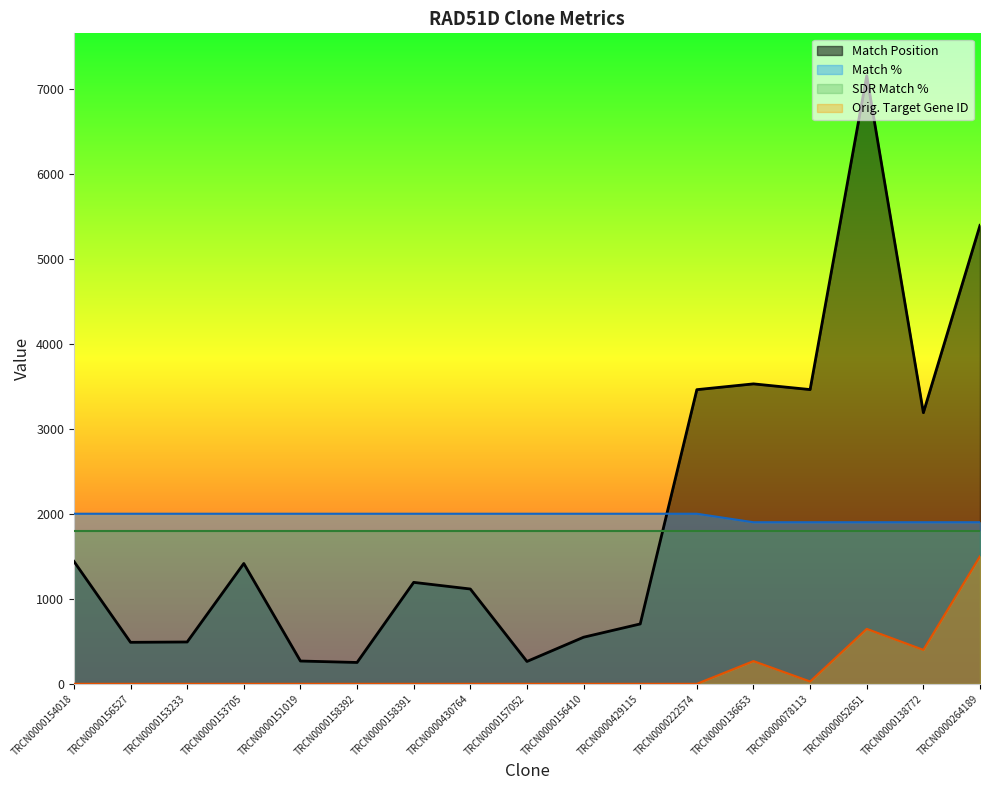

Is the value of Match Position at TRCN0000429115 greater than the value of Orig. Target Gene ID at TRCN0000153233?

Yes